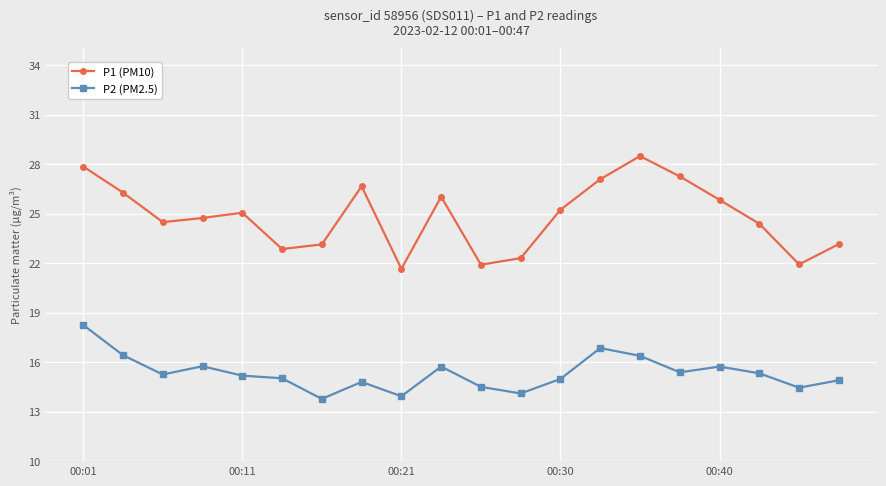

List the series in order of their overall mean, lowest first.

P2 (PM2.5), P1 (PM10)